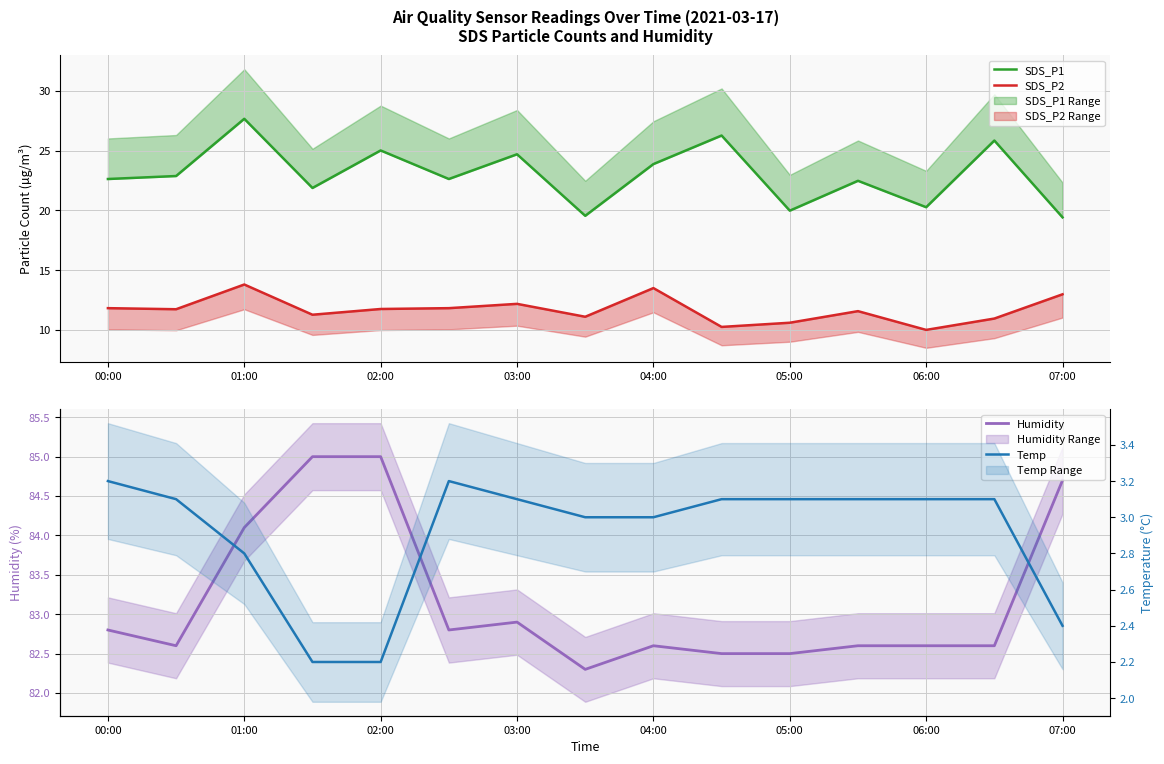

What are all the series names shown in the legend?

SDS_P1, SDS_P2, Humidity, Temp